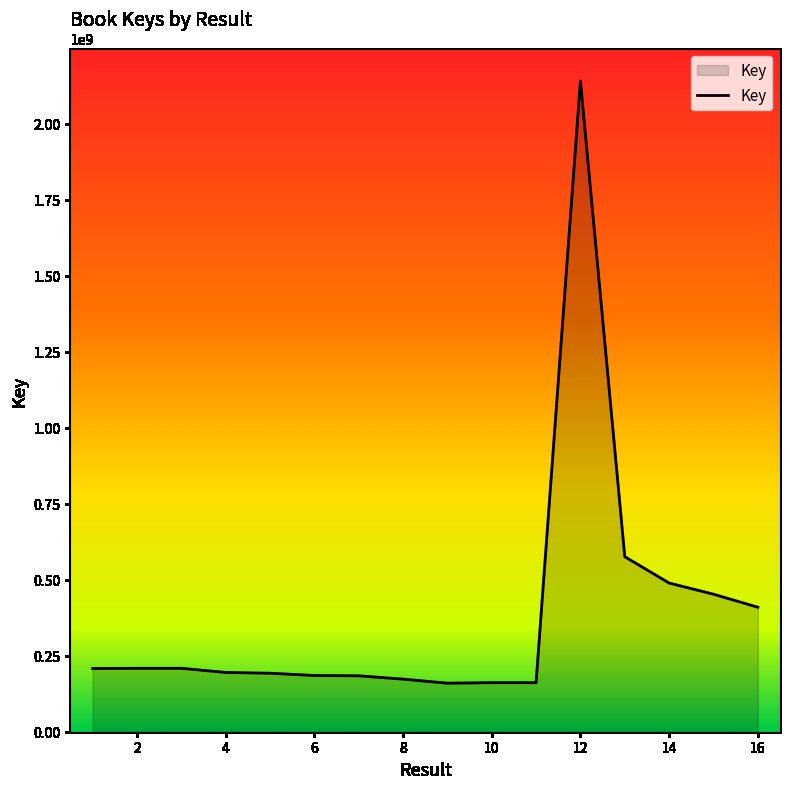

What is the greatest value displayed?

2140171530